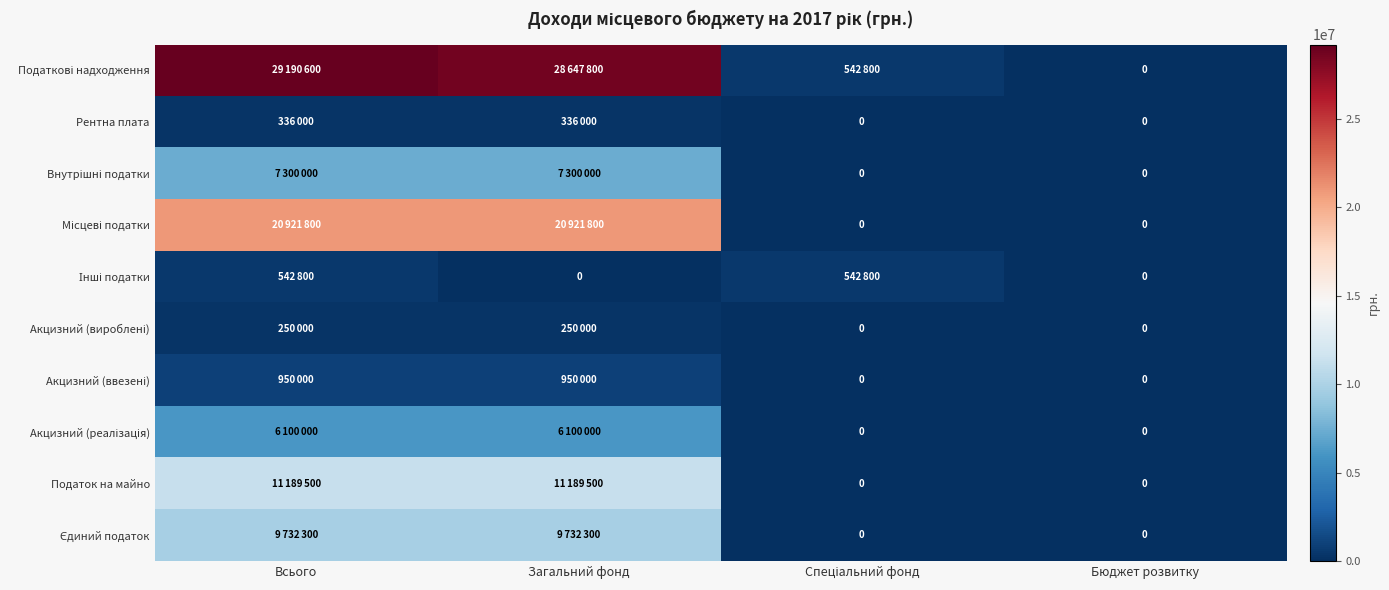

At how many categories does at least one series exceed 3587716?

2